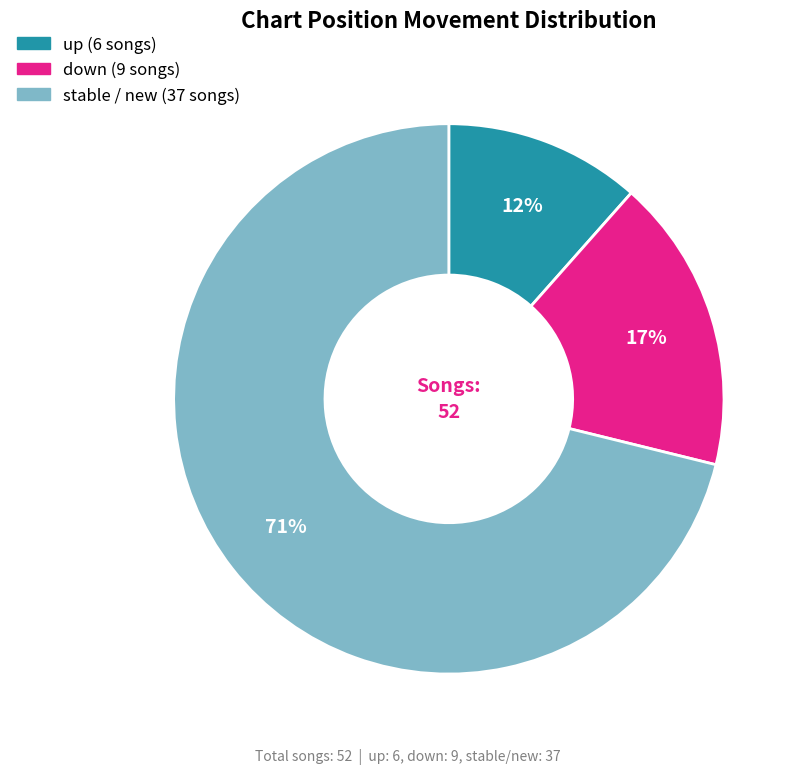

Is there a majority slice in this chart?

Yes